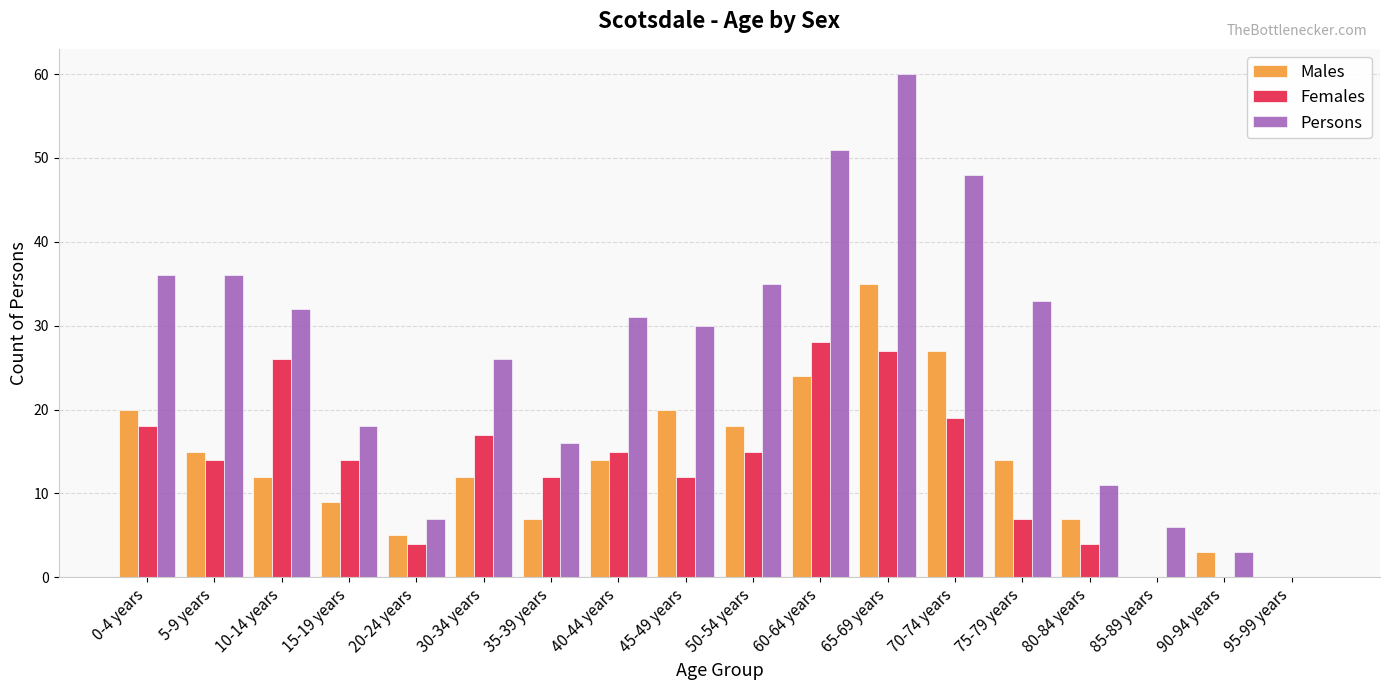

What is the maximum value shown in the chart?

60